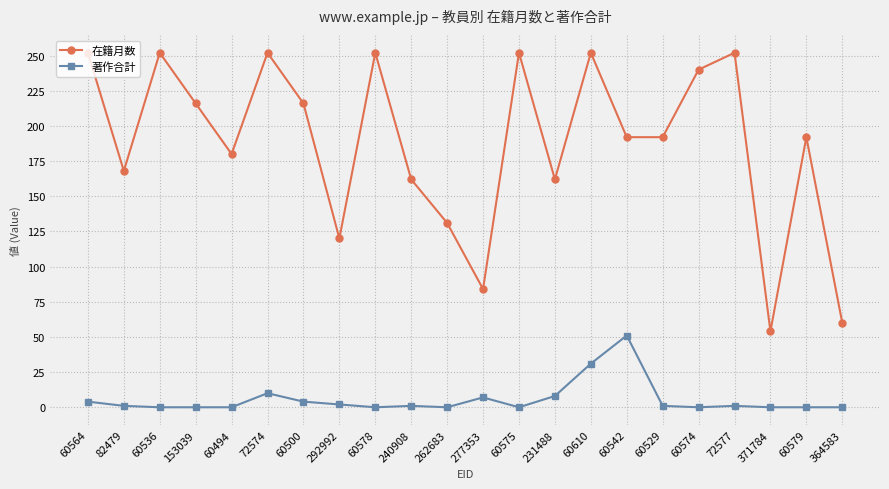

What is the label of the 1st point from the right?

364583